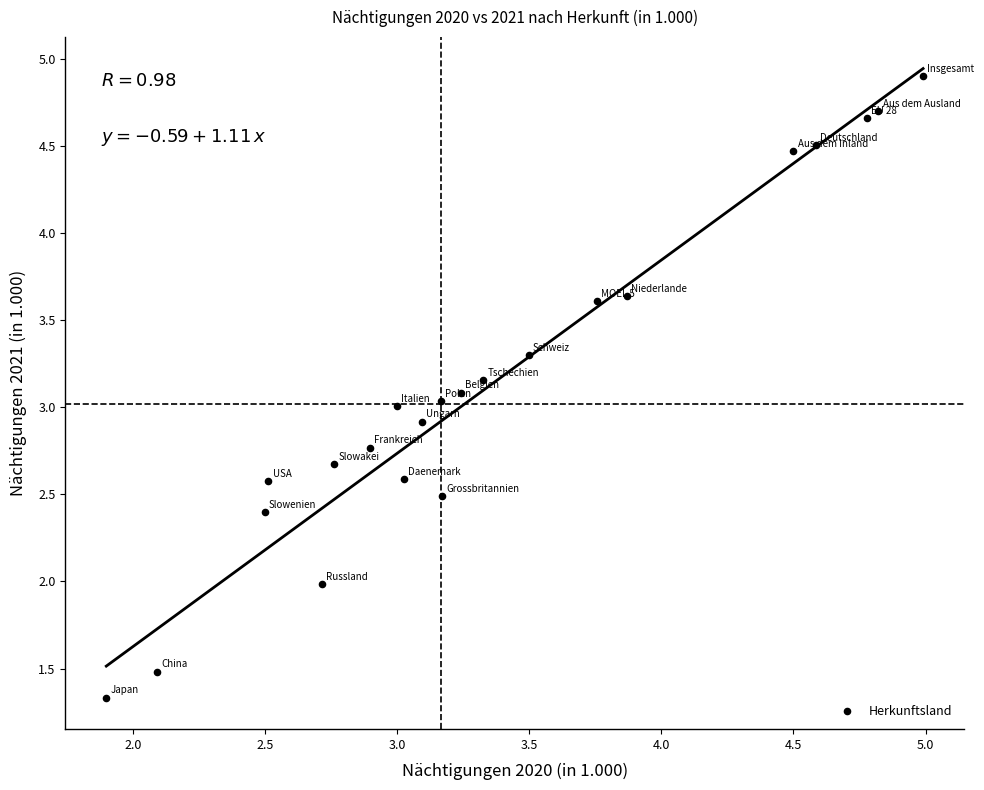

What is the range of Y values (max minus min)?

3.6